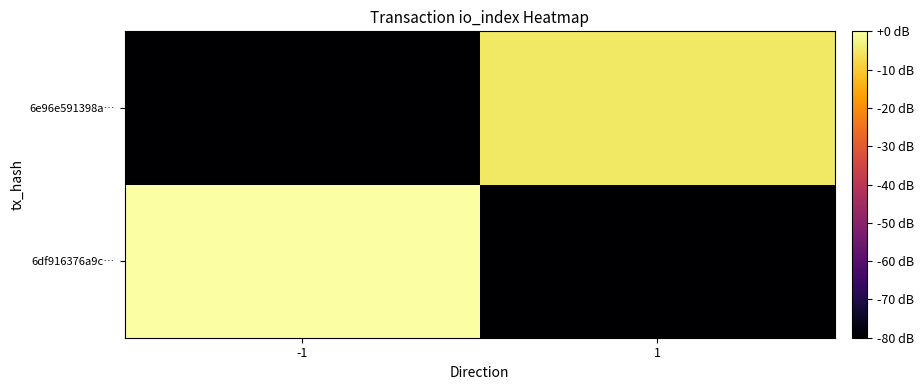

List the series in order of their peak value, lowest first.

6e96e591398a…, 6df916376a9c…